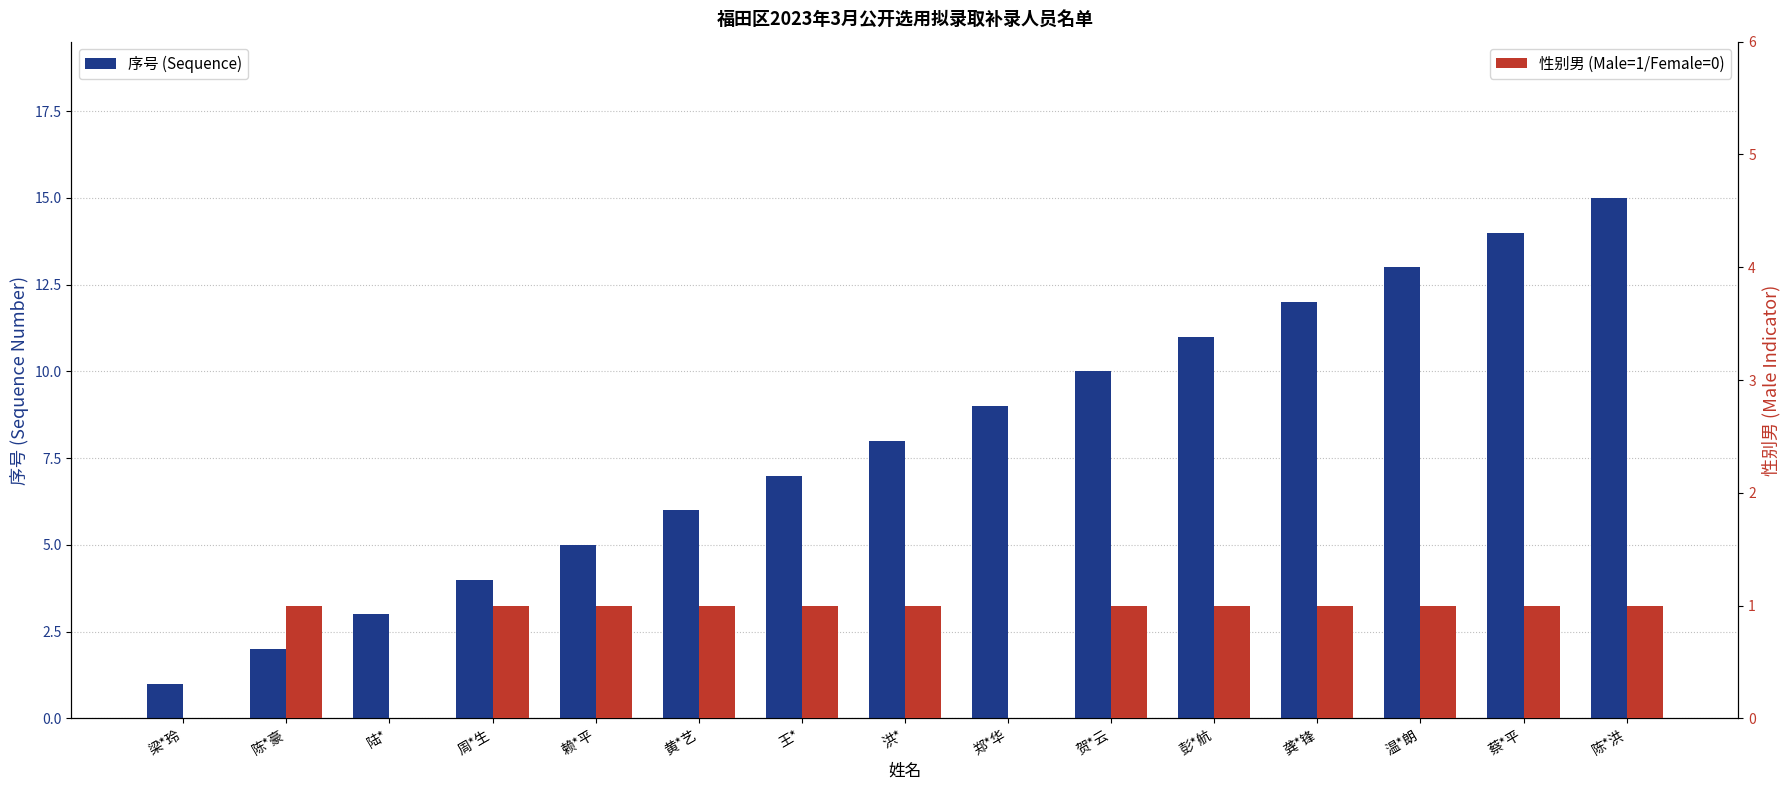

How many categories are shown in the chart?

15